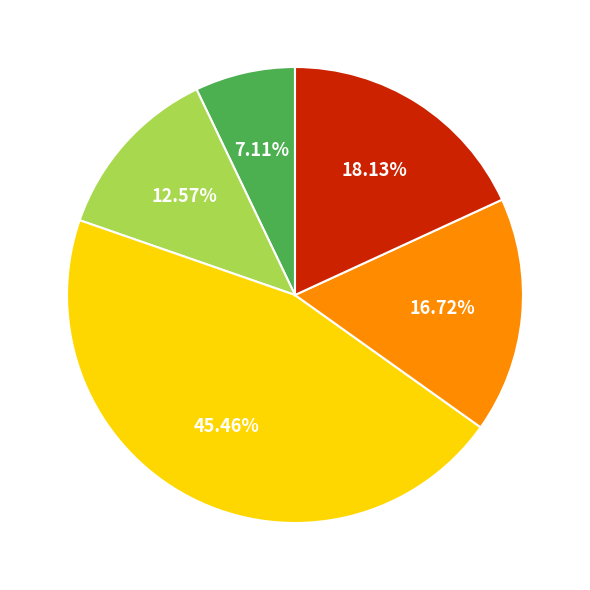

Is there a majority slice in this chart?

No